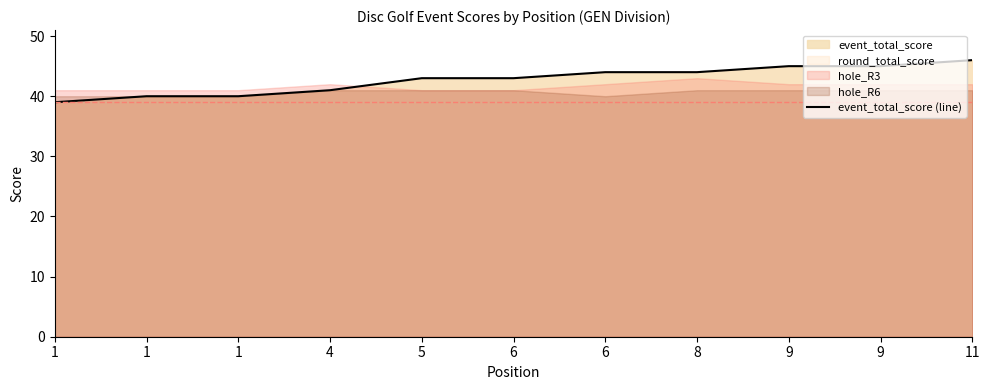

How many data points does each series have?

11